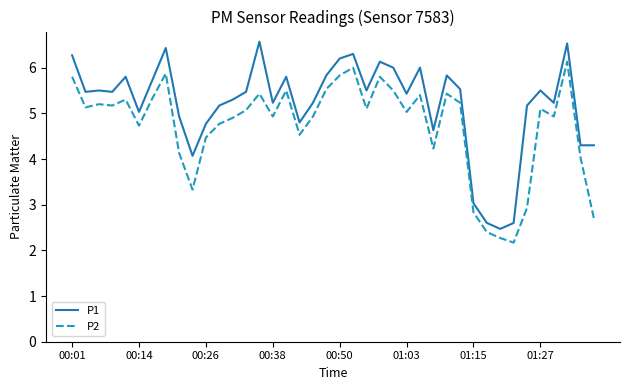

Which series has the widest spread of values?

P1